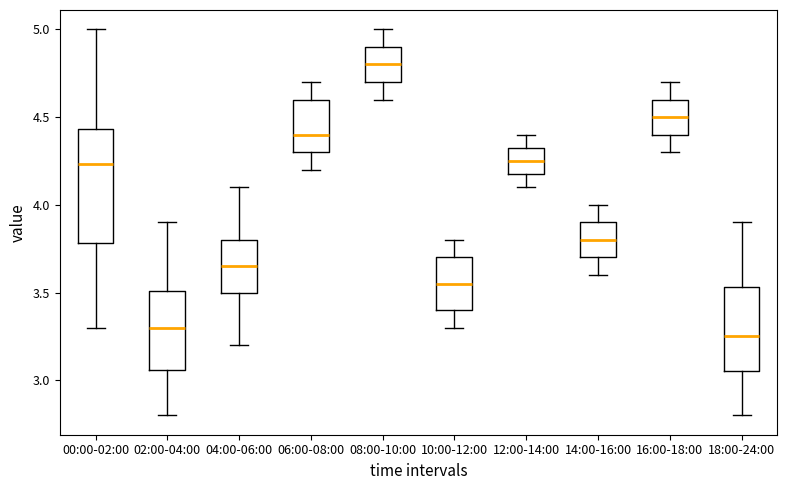

Where is the lower edge of the box for 06:00-08:00 on the y-axis? The values are not printed on the chart, so give them approximately, as read against the axis.

4.30